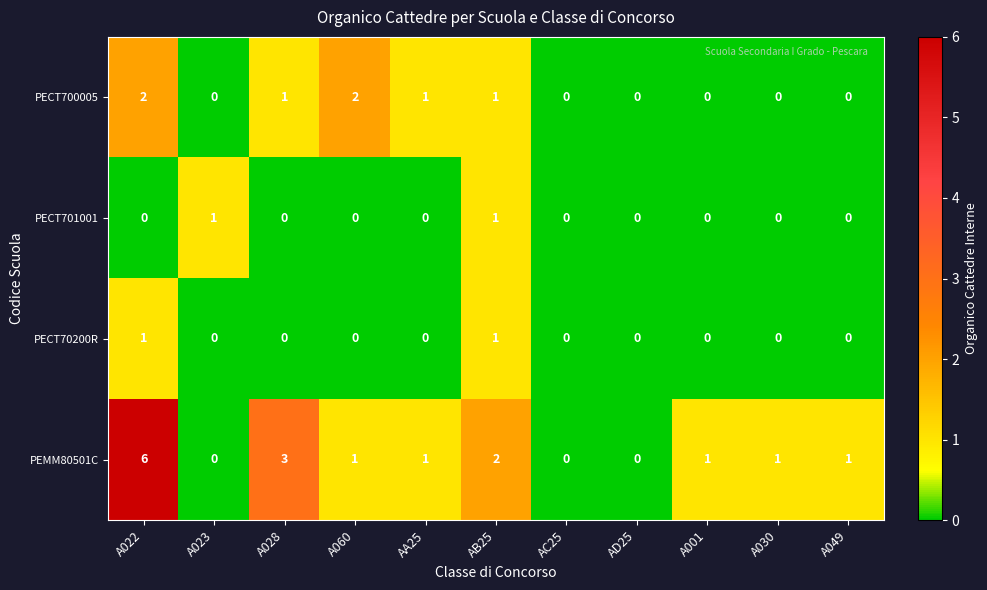

What is the maximum value shown in the chart?

6